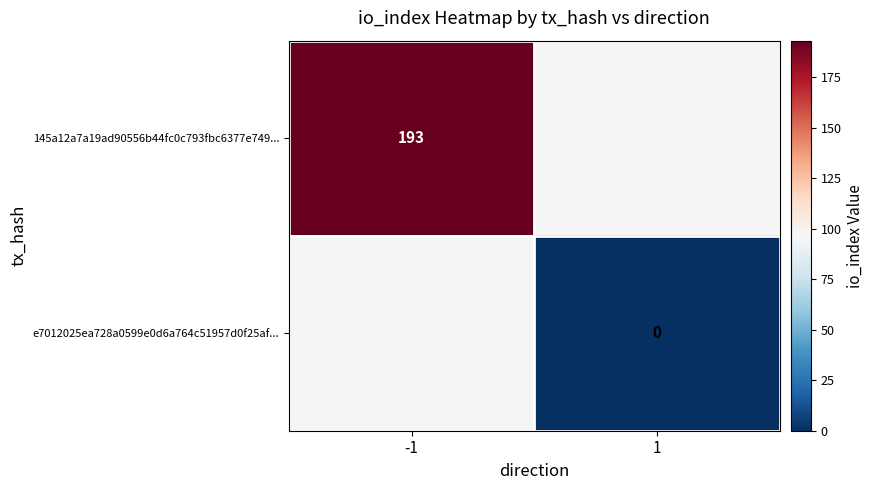

Is it true that 145a12a7a19ad90556b44fc0c793fbc6377e749... equals 193 at -1?

True